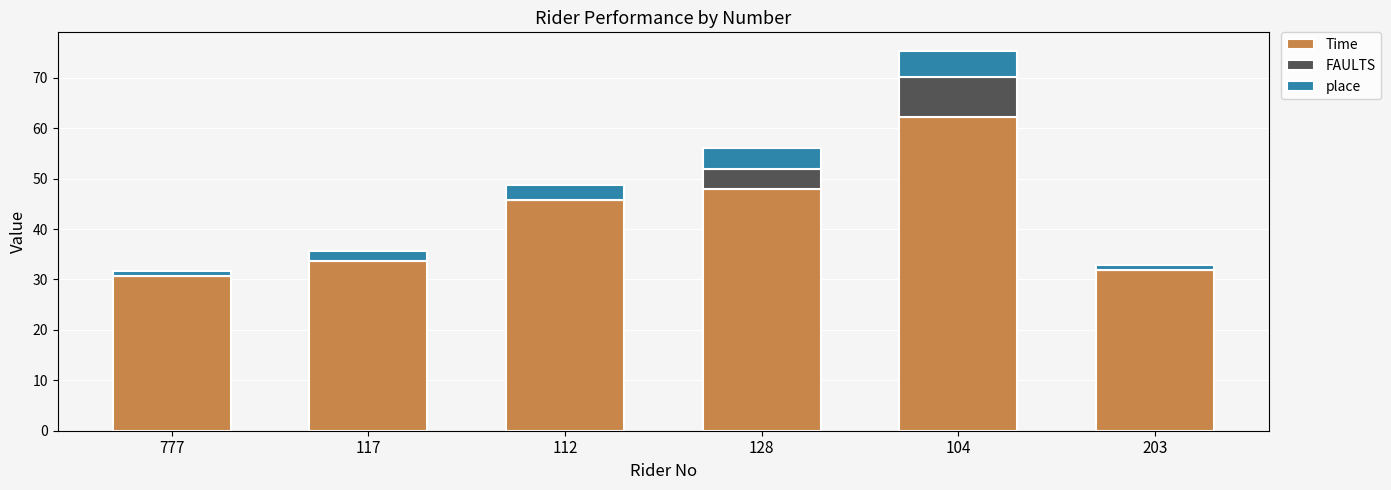

What is the total value across all series at 128?

56.0